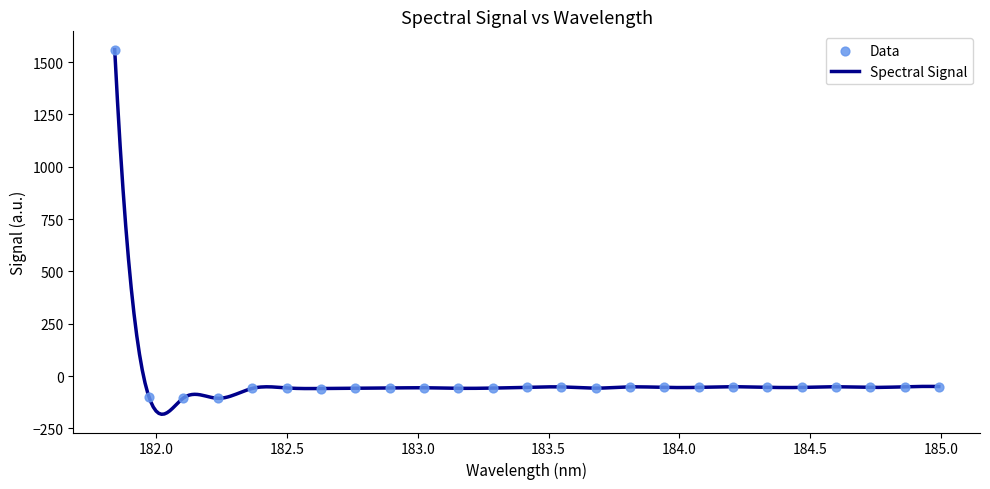

What is the change in value from 181.9732053322 to 184.5979655002?

+50.2